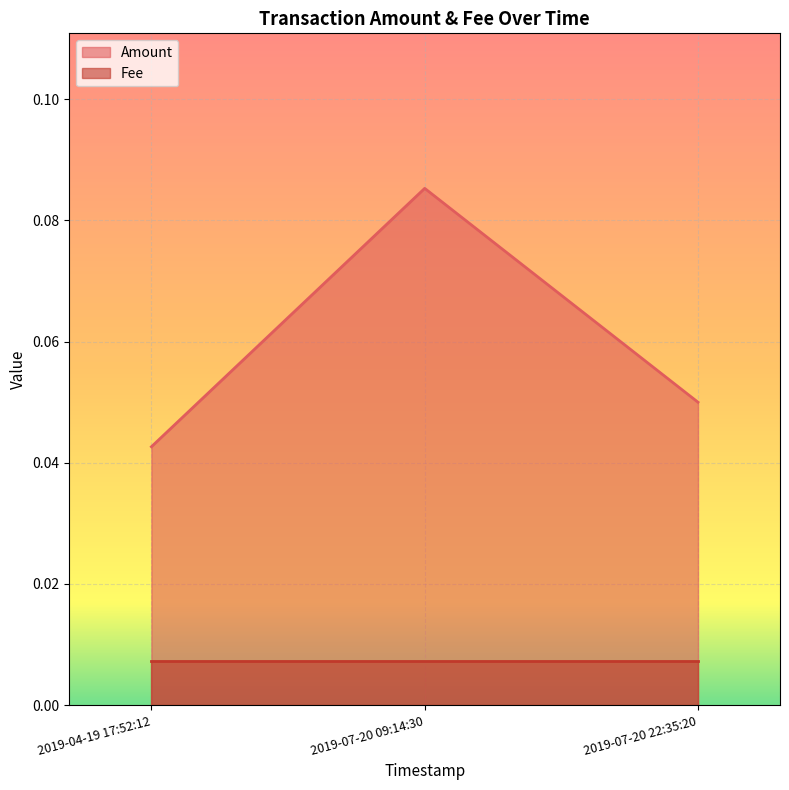

Which label corresponds to the smallest value in the chart?

2019-04-19 17:52:12